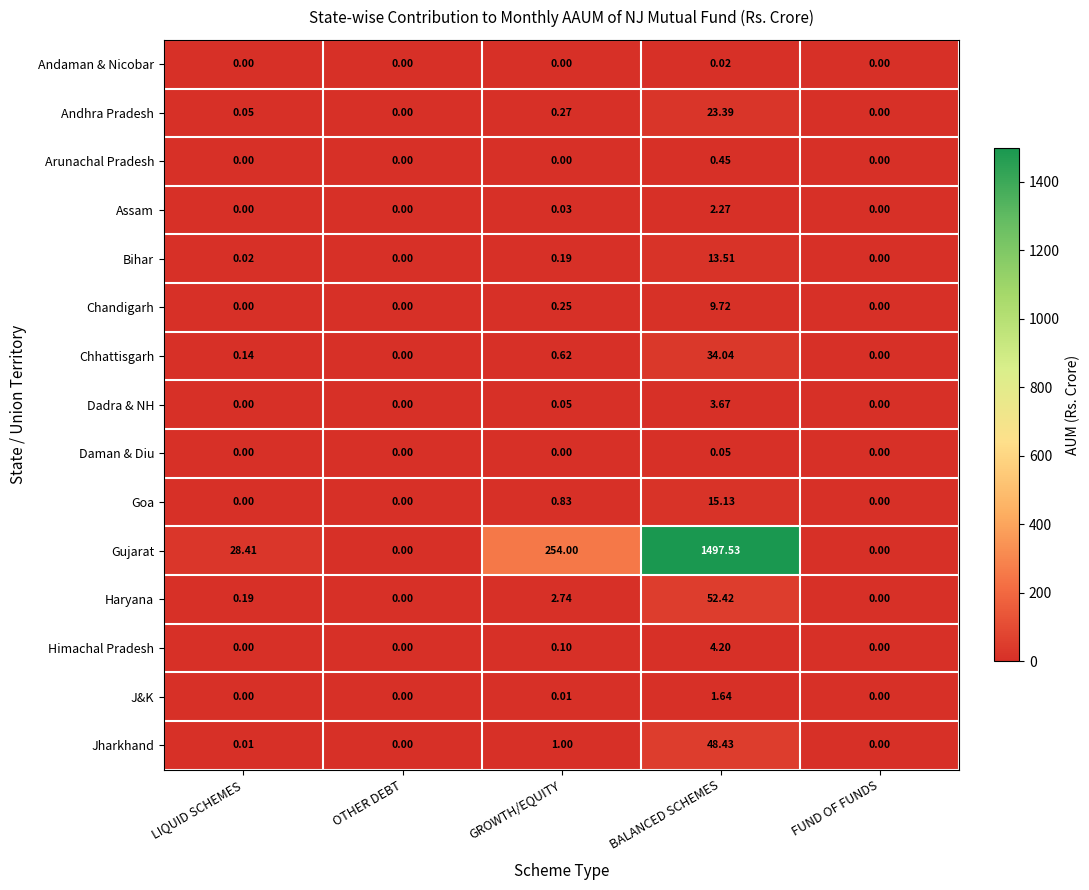

Which category has the highest value in the Andhra Pradesh series?

BALANCED SCHEMES